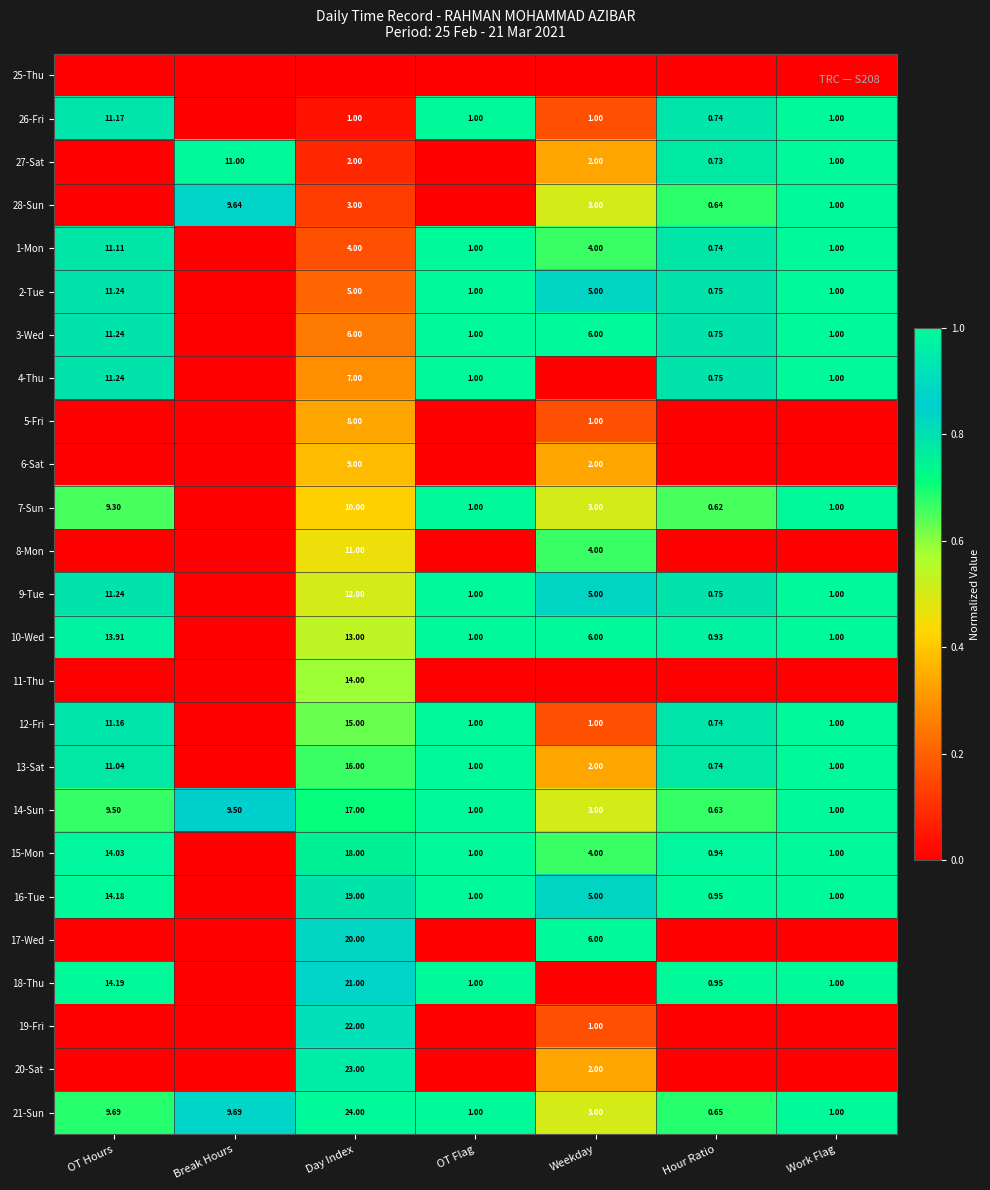

Is the value of 5-Fri at Day Index greater than the value of 10-Wed at Day Index?

No